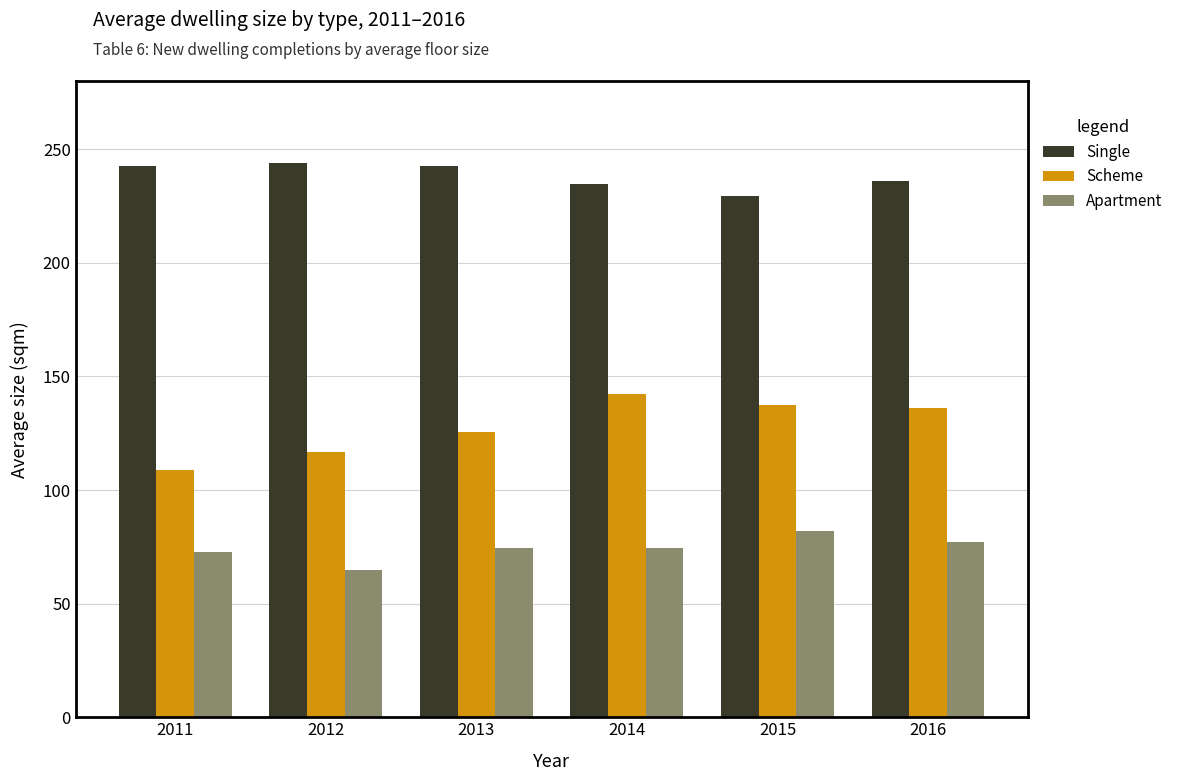

What is the difference between the maximum and minimum values in the Single series?

14.5